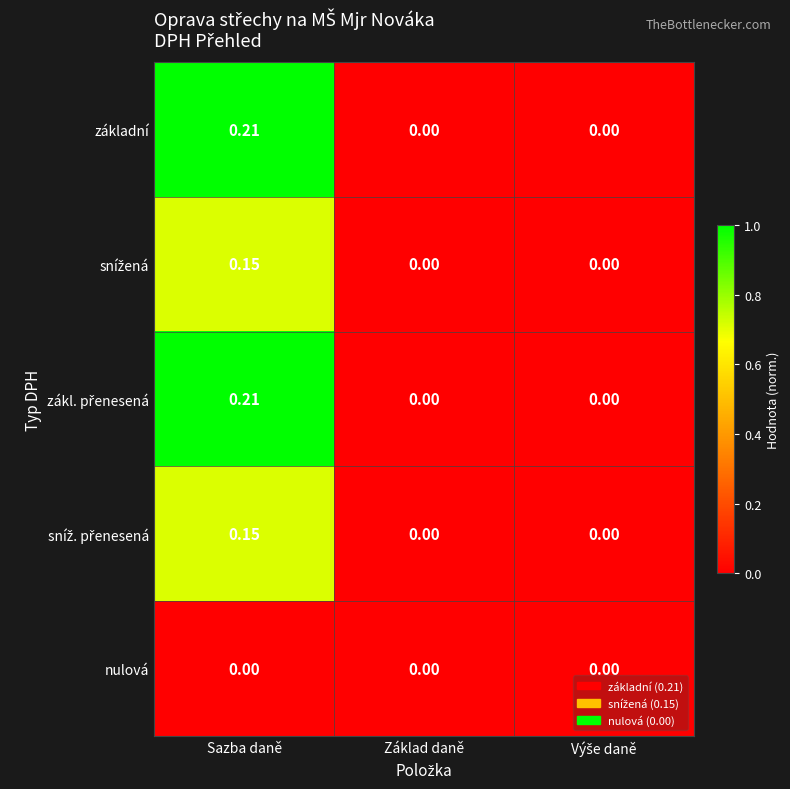

At which category is the sum across all series the highest?

Sazba daně